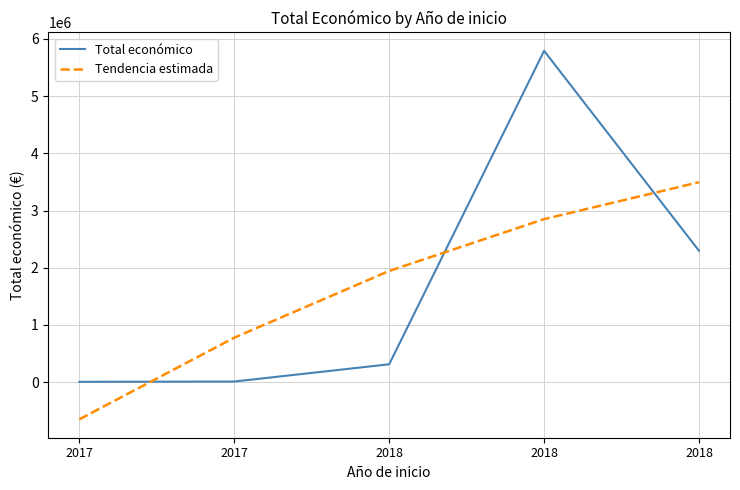

At which category is the sum across all series the highest?

2018